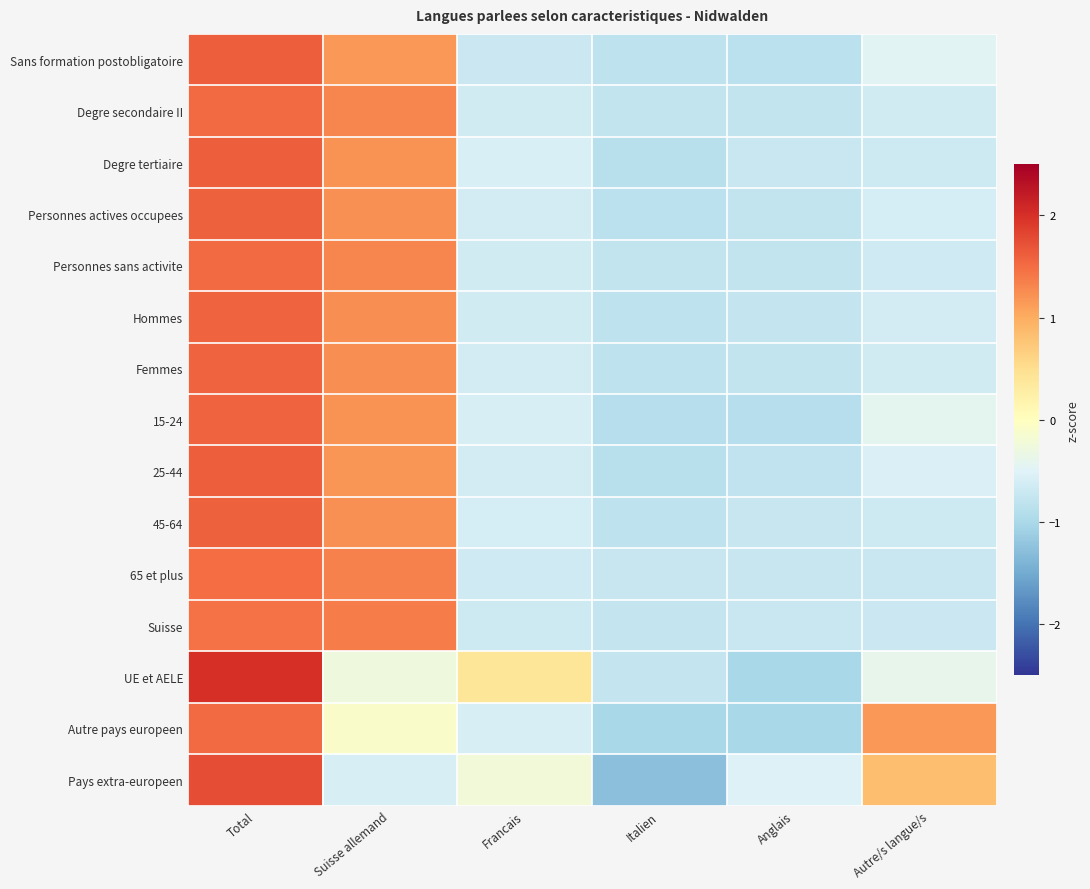

Which has a higher value, Total or Italien?

Total